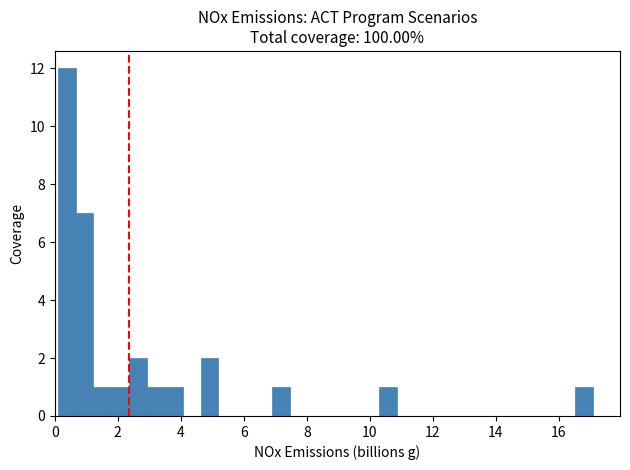

Read against the x-axis, roughly where is the centre of the tallest bar?

0.4